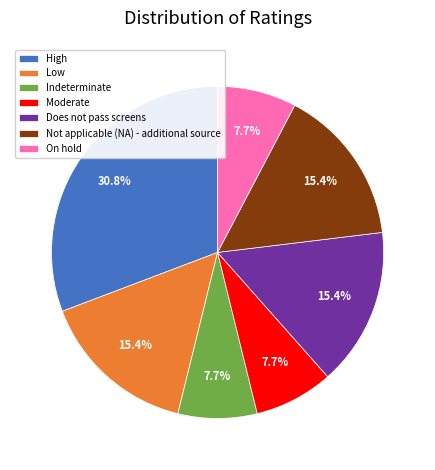

Does Does not pass screens account for over 50% of the chart?

No